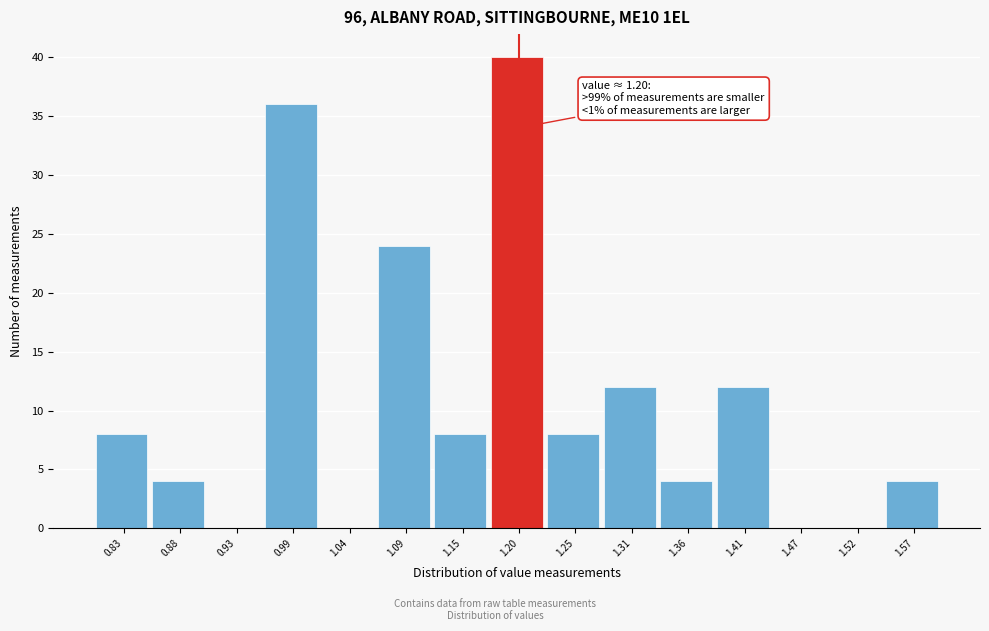

Over which range of the x-axis is the bar tallest?

1.17 to 1.23